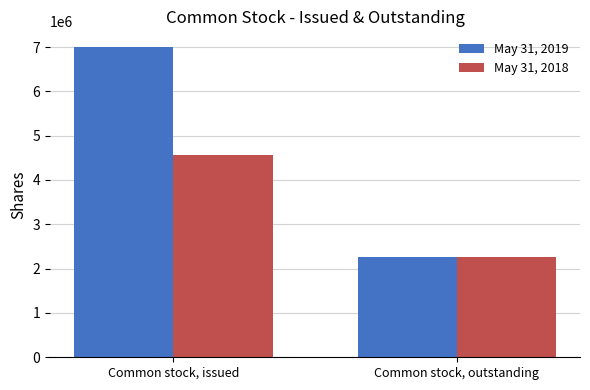

True or false: May 31, 2019 has a value of 11131582 at Common stock, issued.

False